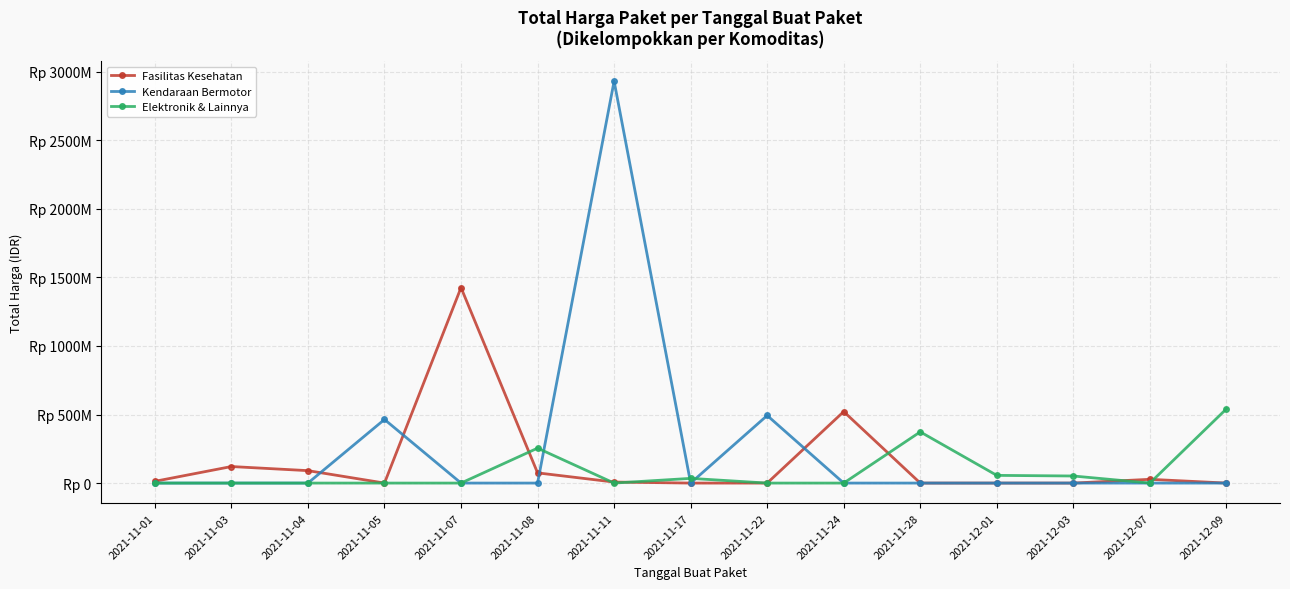

What are all the series names shown in the legend?

Fasilitas Kesehatan, Kendaraan Bermotor, Elektronik & Lainnya